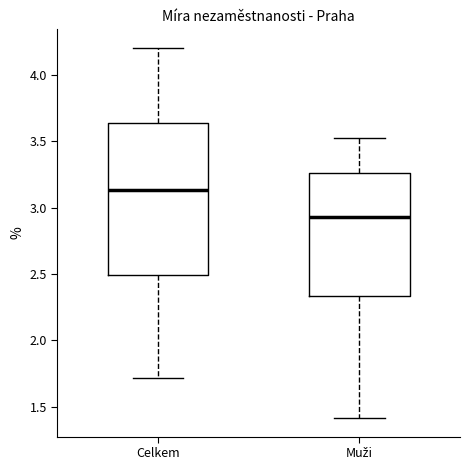

Reading left to right, transcribe this box plot: for each box, give where its median line is, the range the box spans, and where its two whiskers end, as read against the y-axis. The values are not printed on the chart, so give them approximately, as read against the axis.

Celkem: median 3.15, box 2.50 to 3.65, whiskers 1.70 to 4.20
Muži: median 2.95, box 2.35 to 3.25, whiskers 1.40 to 3.50